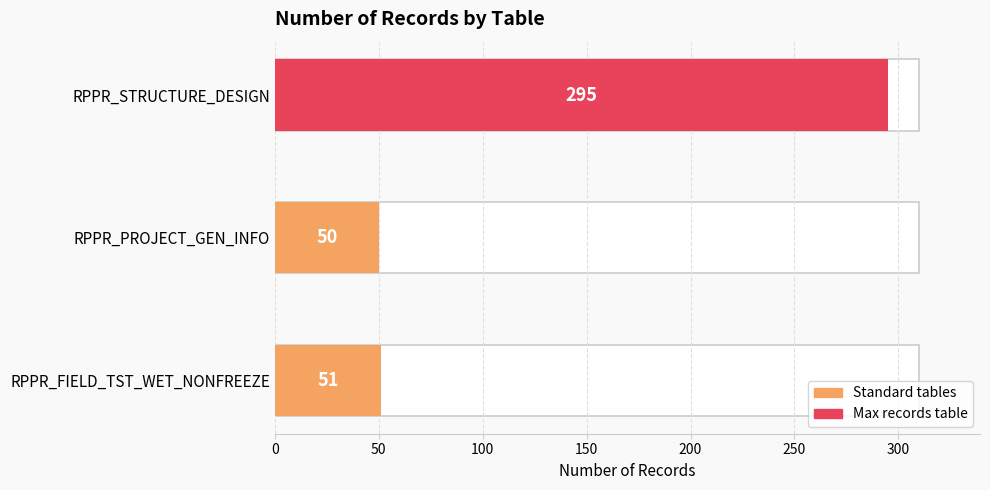

List the labels in order of value, smallest first.

RPPR_PROJECT_GEN_INFO, RPPR_FIELD_TST_WET_NONFREEZE, RPPR_STRUCTURE_DESIGN